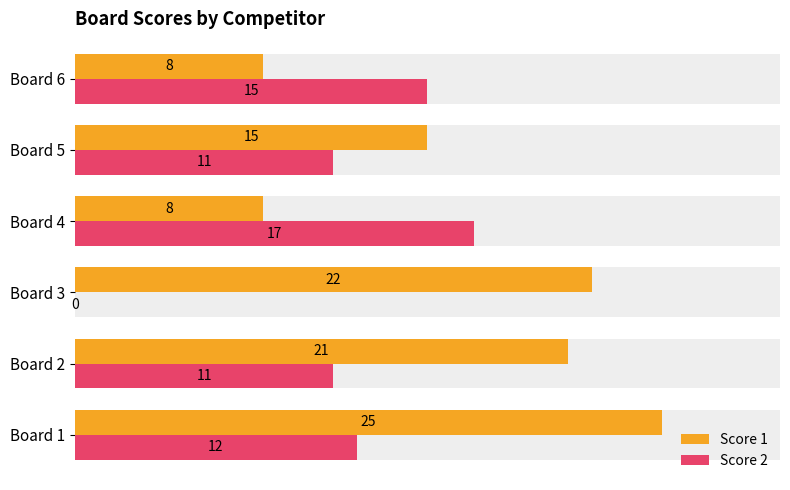

What are all the series names shown in the legend?

Score 1, Score 2